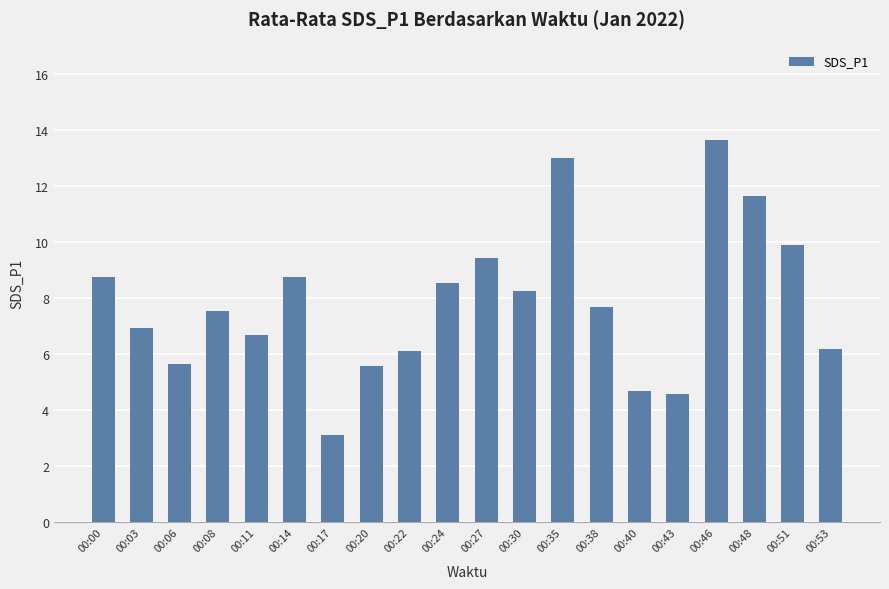

The value at 00:40 is 4.7. True or false?

True